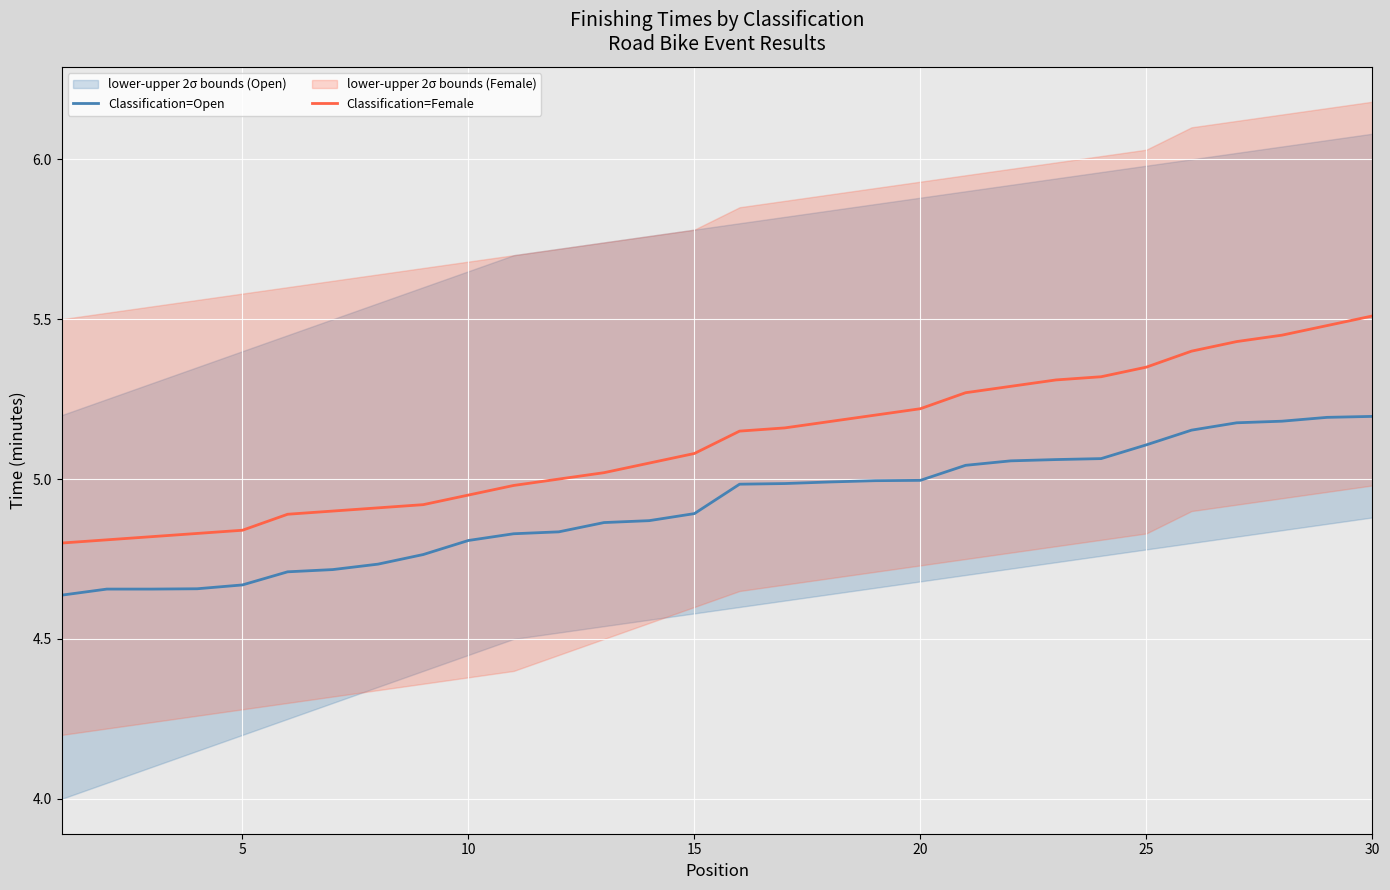

True or false: Classification=Female and Classification=Open intersect in this chart.

False